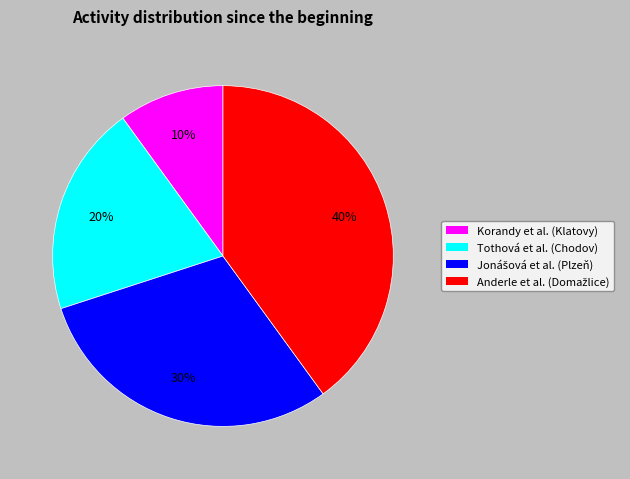

Is there any slice that represents more than half of the pie?

No